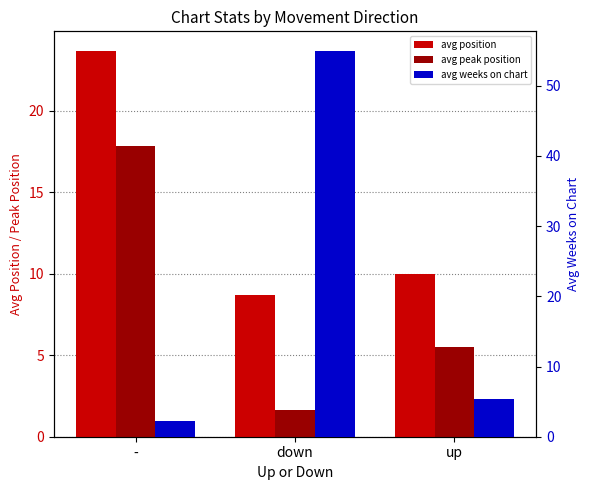

Reading left to right, list all the values displayed in this chart.

avg position: 23.7	8.7	10.0
avg peak position: 17.8	1.7	5.5
avg weeks on chart: 2.2	55.0	5.3